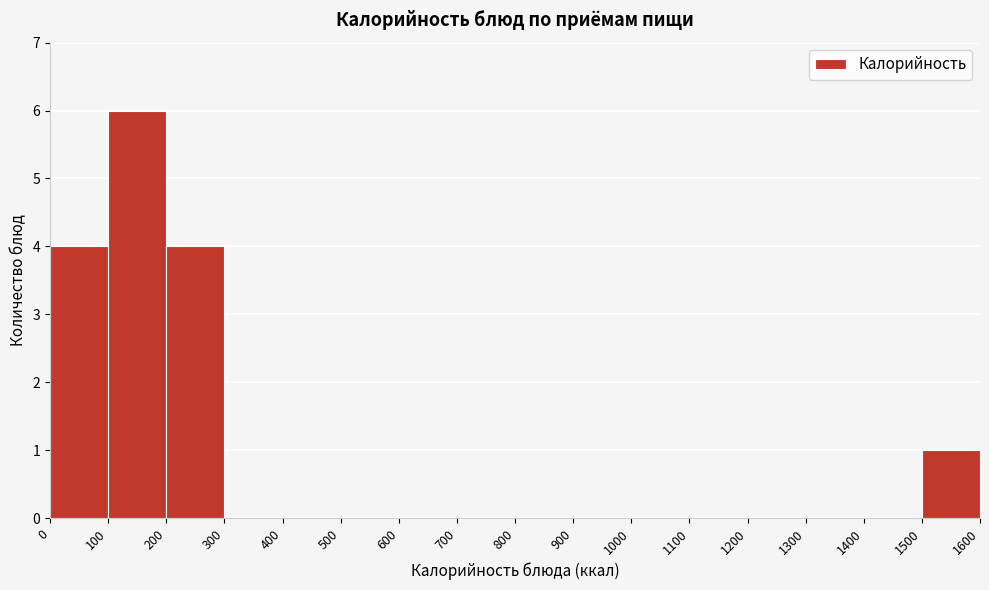

Reading left to right, list every bar in this chart as the range it spans on the x-axis followed by its height. The values are not printed on the chart, so give them approximately, as read against the axis.

0 to 100: 4
100 to 200: 6
200 to 300: 4
300 to 400: 0
400 to 500: 0
500 to 600: 0
600 to 700: 0
700 to 800: 0
800 to 900: 0
900 to 1000: 0
1000 to 1100: 0
1100 to 1200: 0
1200 to 1300: 0
1300 to 1400: 0
1400 to 1500: 0
1500 to 1600: 1